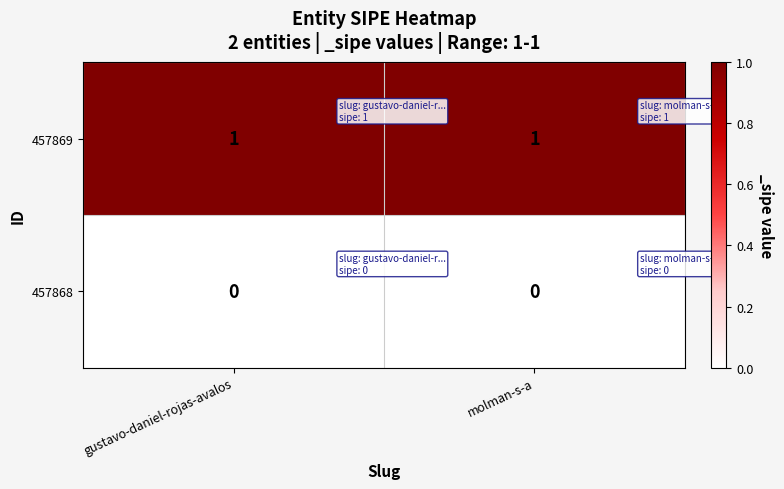

Which series has the largest total across all categories?

457869